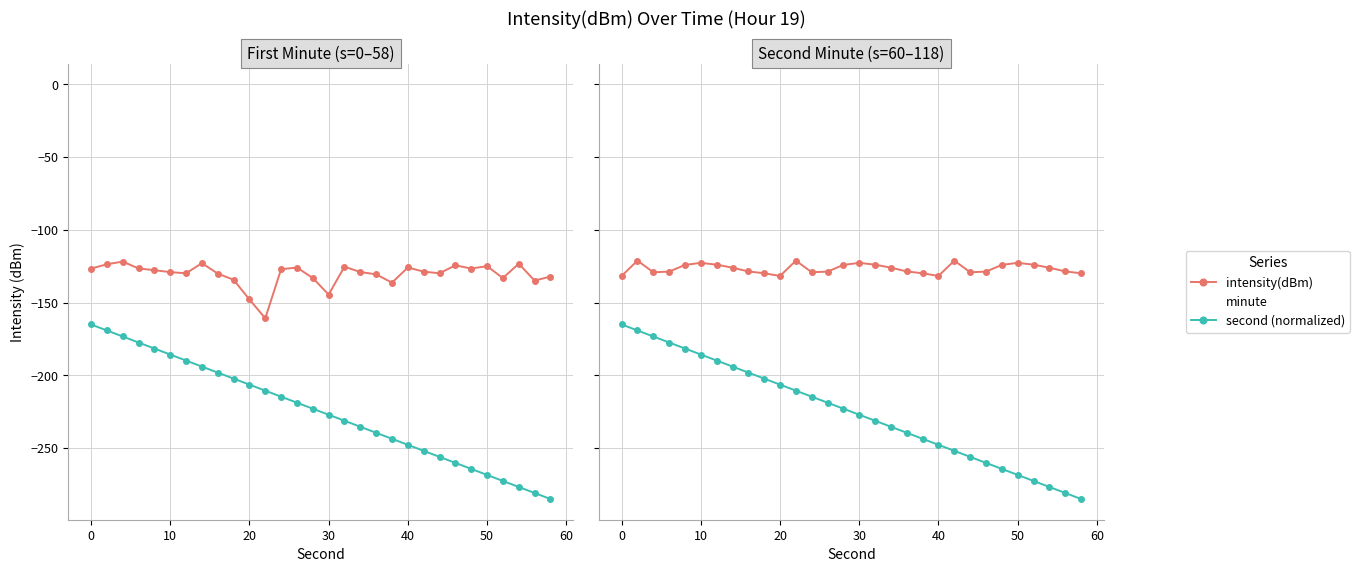

How many lines are shown in the chart?

3